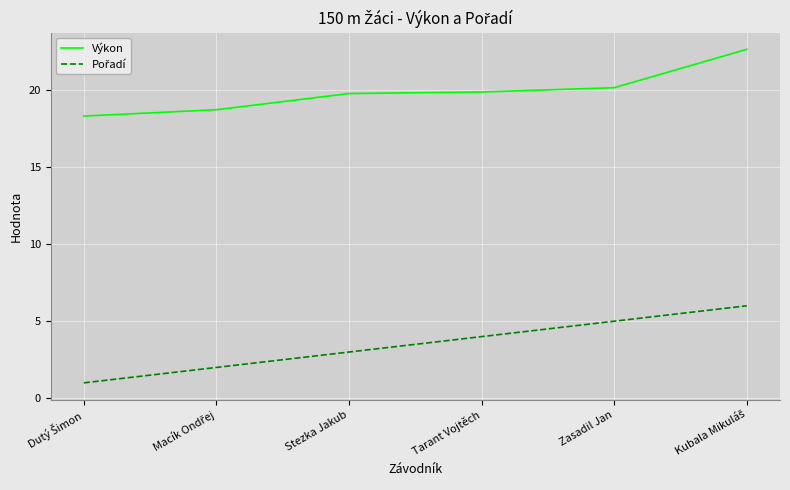

Is it true that Výkon equals 34.6 at Zasadil Jan?

False